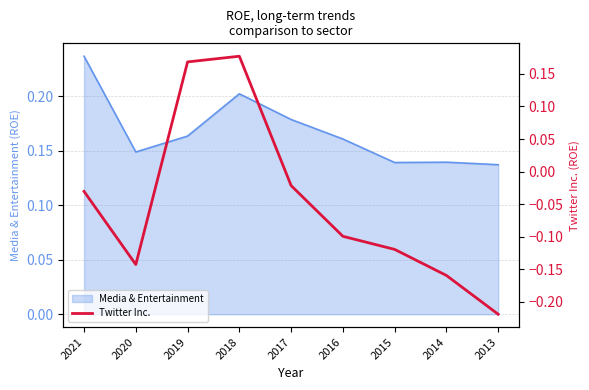

True or false: there are more than 1 points higher than both neighbors.

False